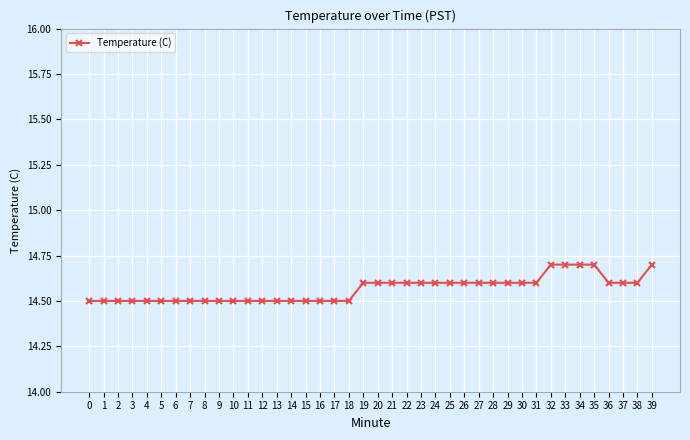

What is the greatest value displayed?

14.7